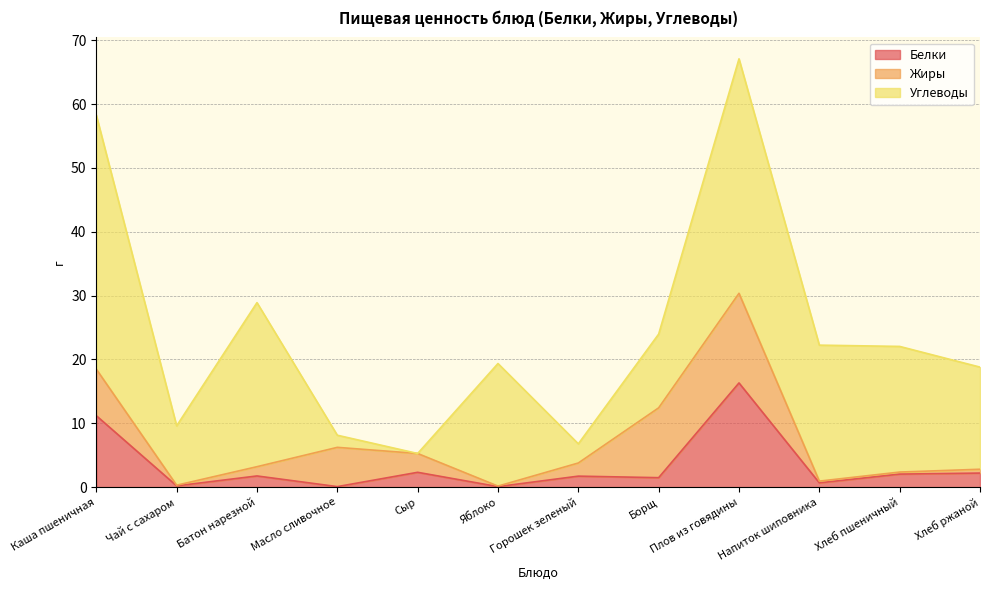

How many intersections are there between Углеводы and Белки?

2